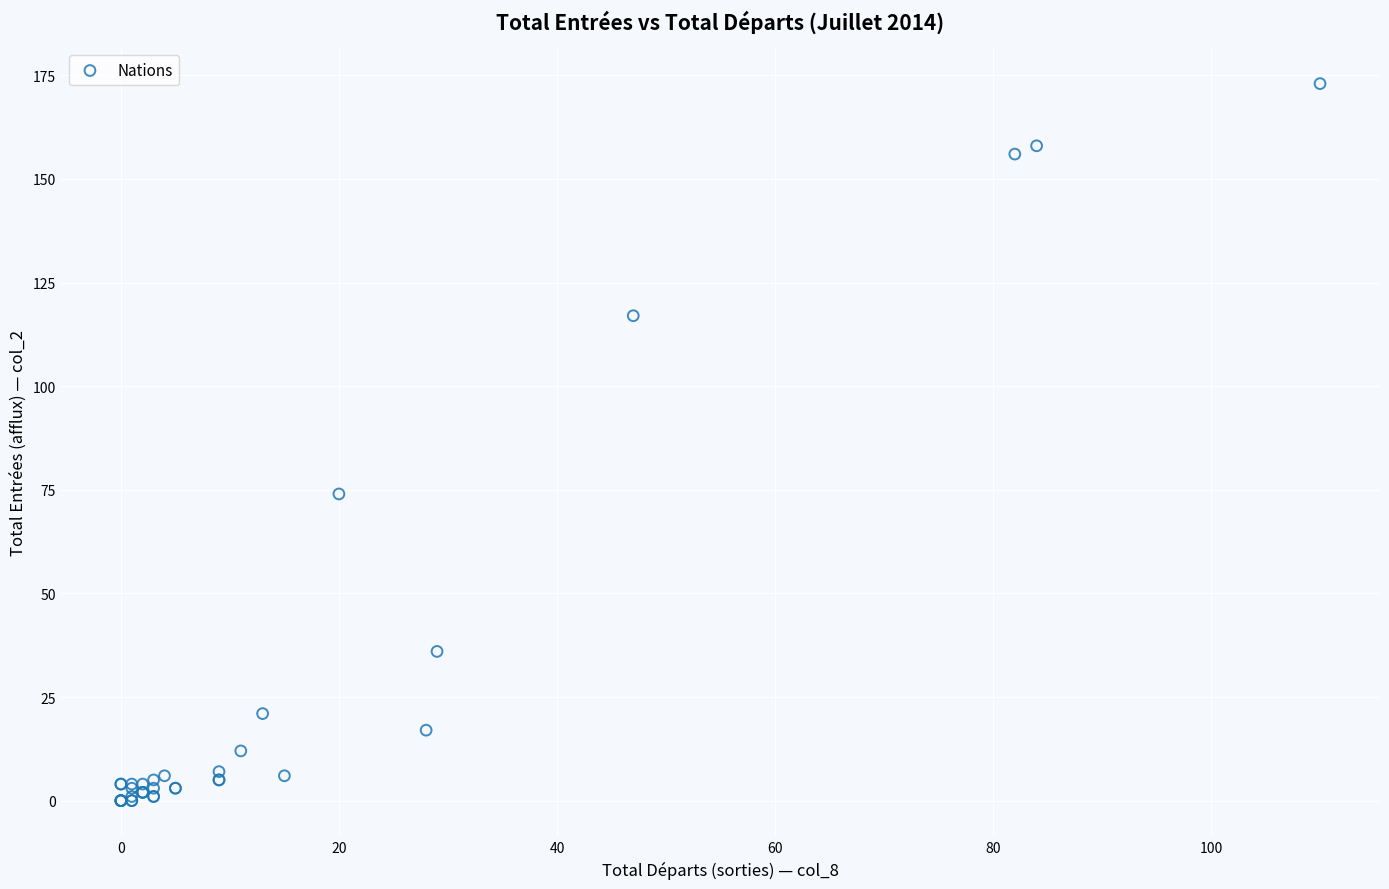

What Y value in the scatter plot is closest to 86?

74